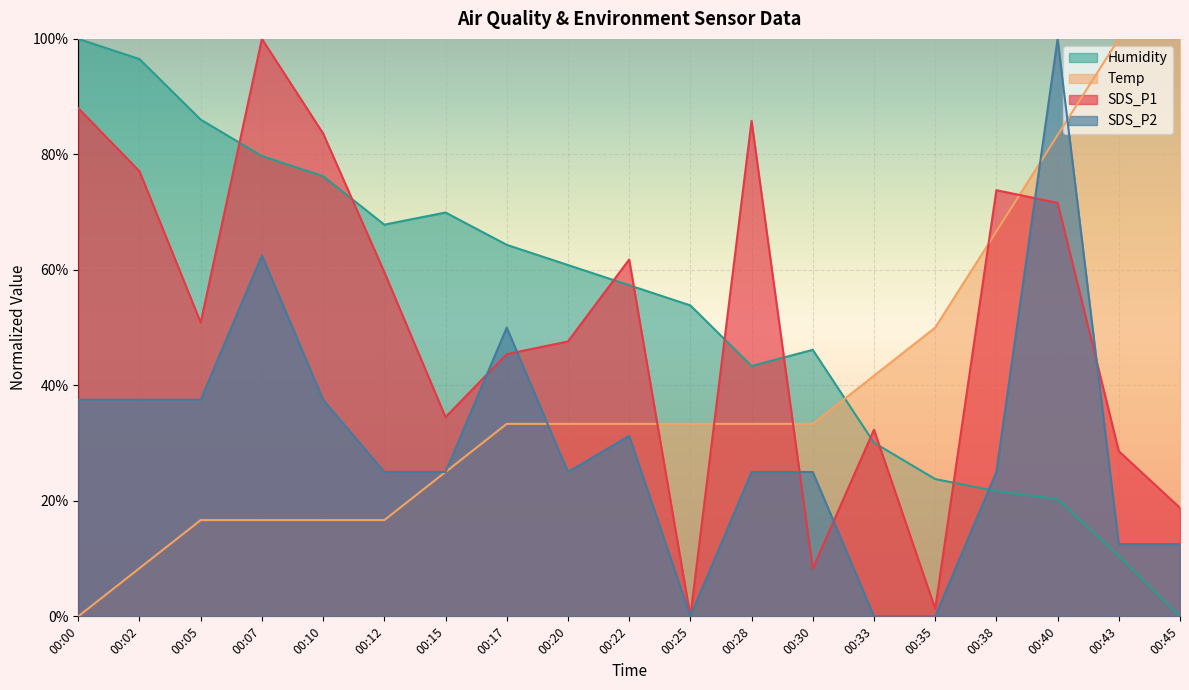

At how many categories does at least one series exceed 20?

19